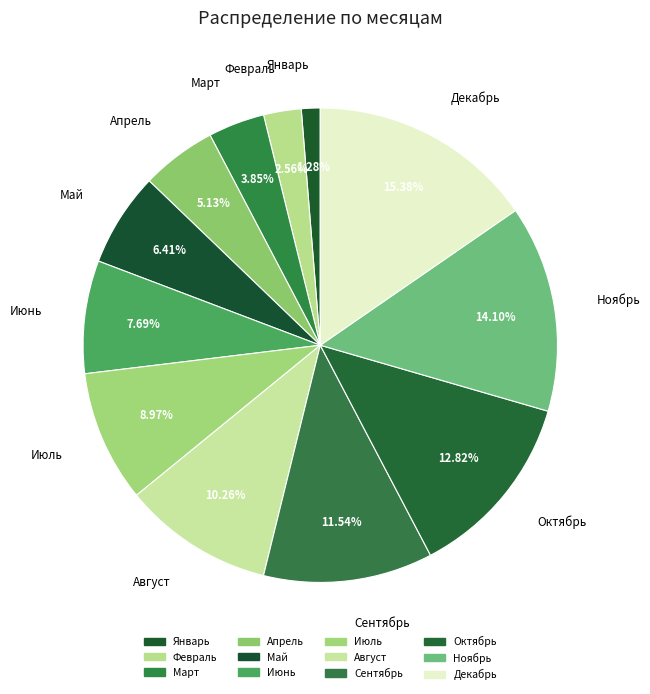

What percentage is NOT represented by Апрель?

94.9%